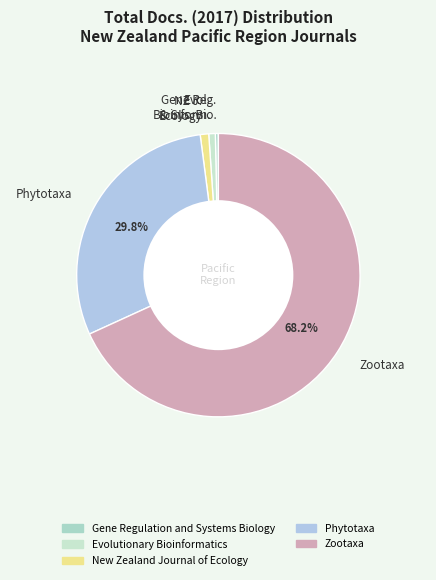

What percentage is NOT represented by Phytotaxa?

70.2%